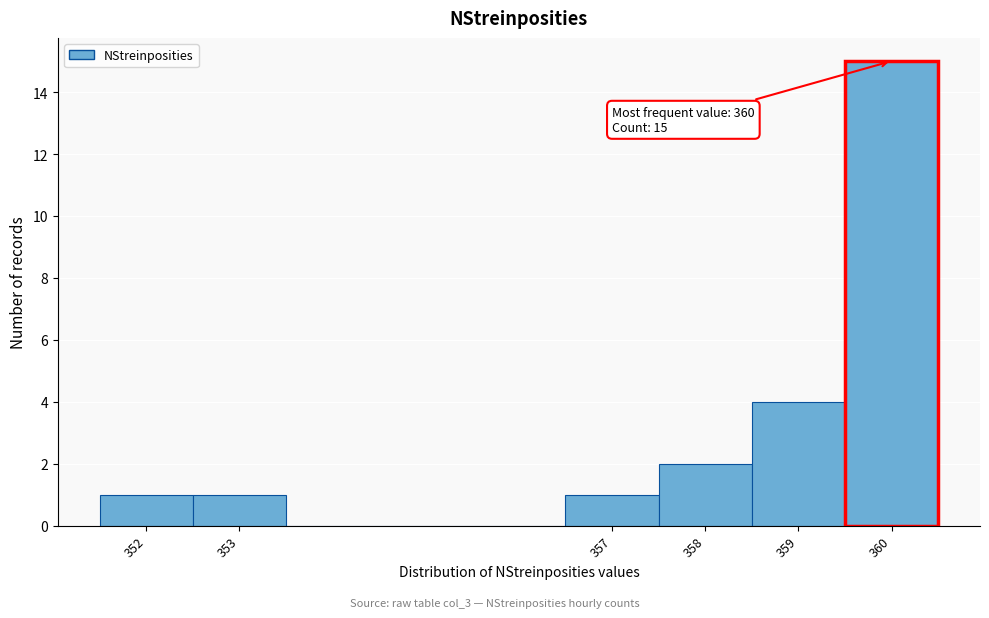

Which range on the x-axis has the tallest bar?

359.5 to 360.5